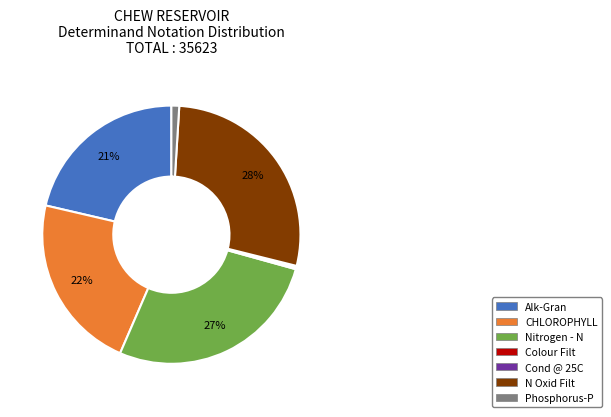

True or false: Nitrogen - N accounts for 27% of the total.

True